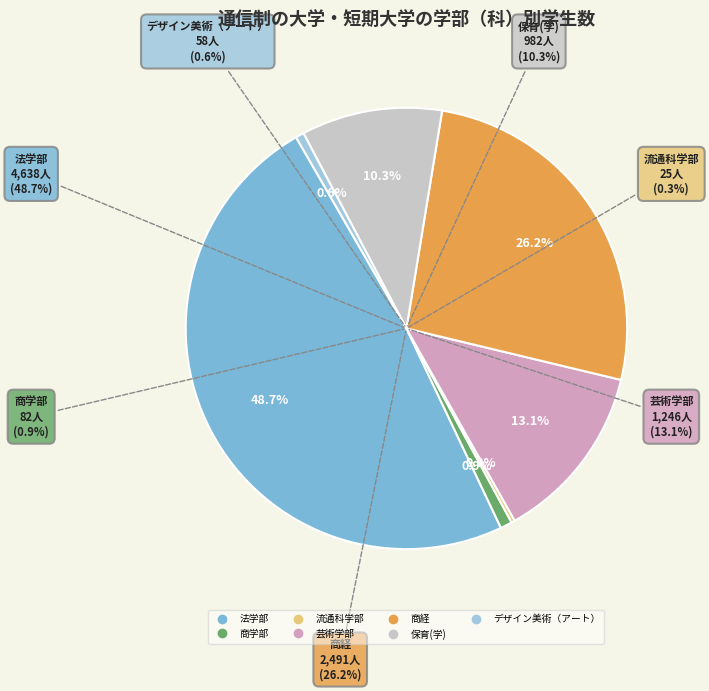

How many slices are in this pie chart?

7